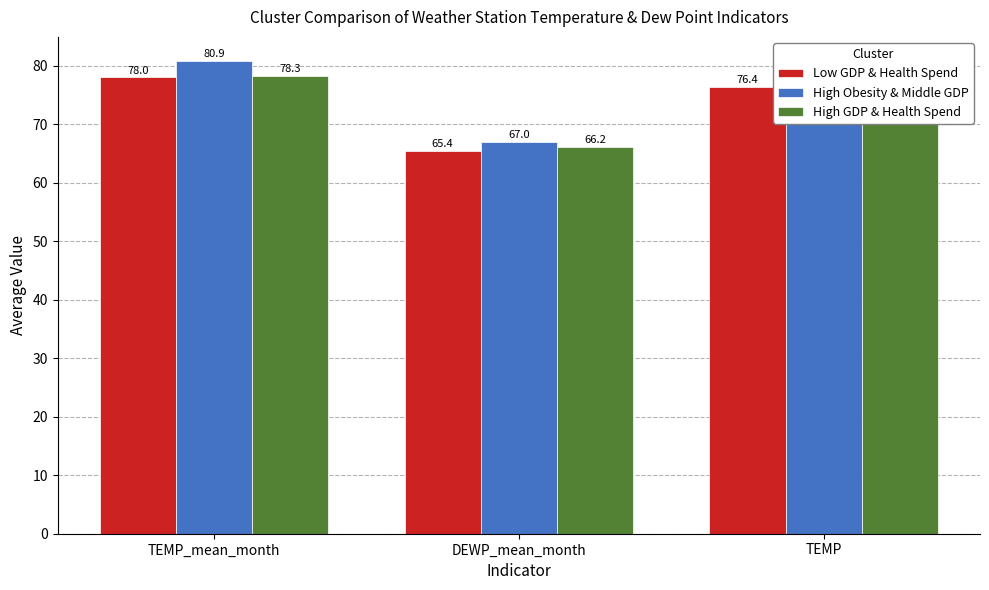

What is the sum of the Low GDP & Health Spend values at DEWP_mean_month and TEMP?

141.8